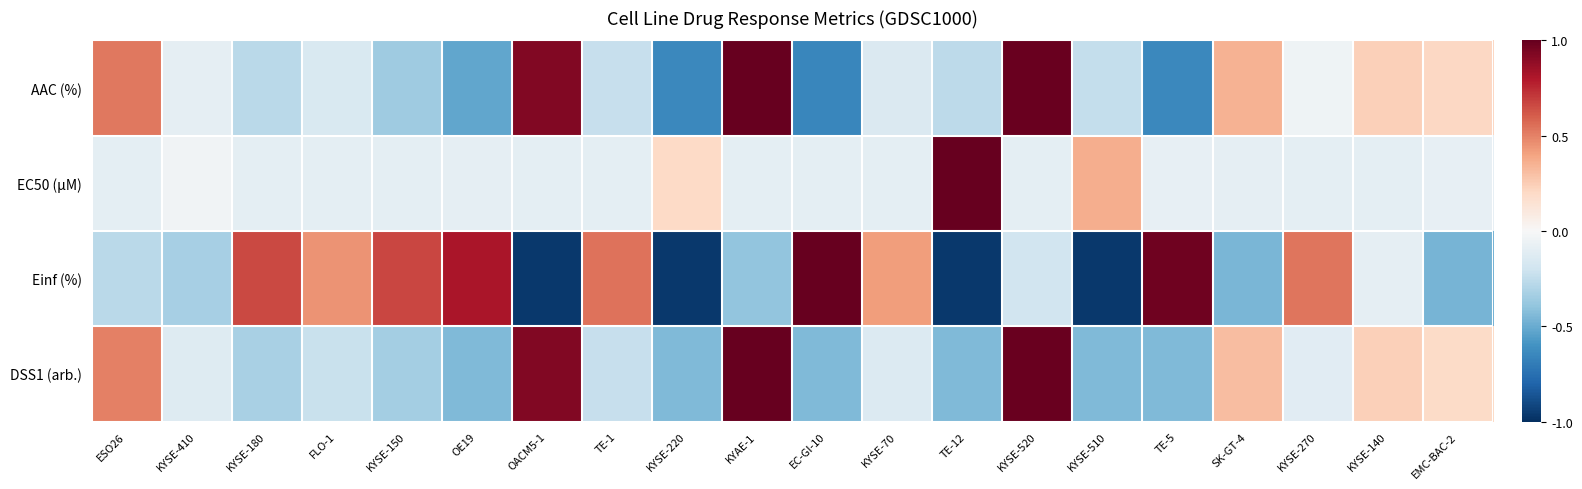

At how many categories does at least one series exceed 0?

19